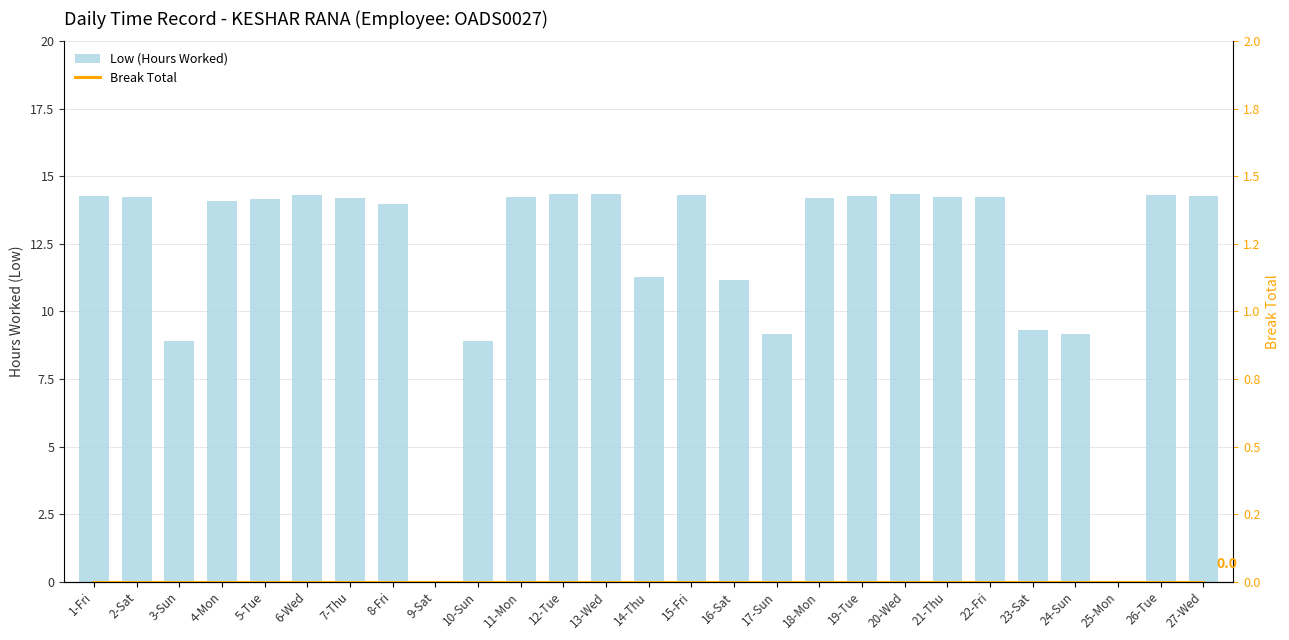

What is the maximum value for Low (Hours Worked)?

14.3